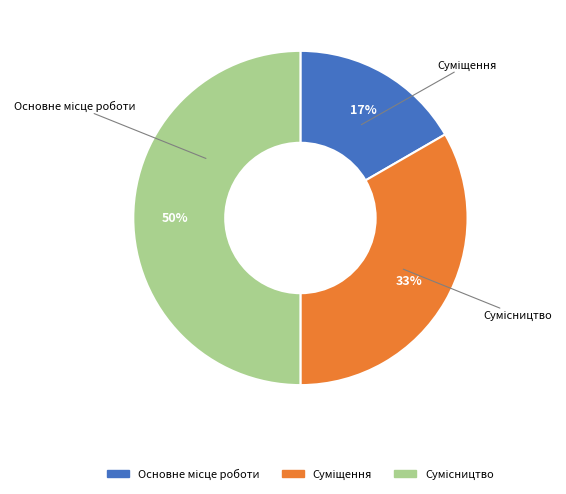

To the nearest percent, what percentage of the pie is Суміщення?

33%